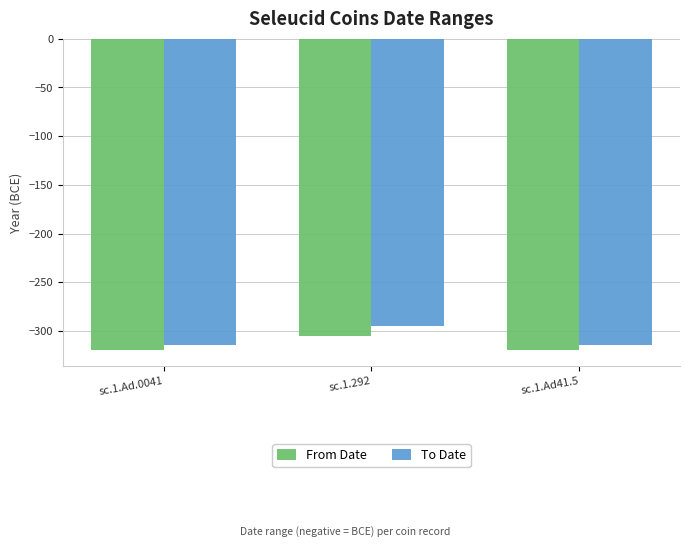

Does the chart contain stacked bars?

No